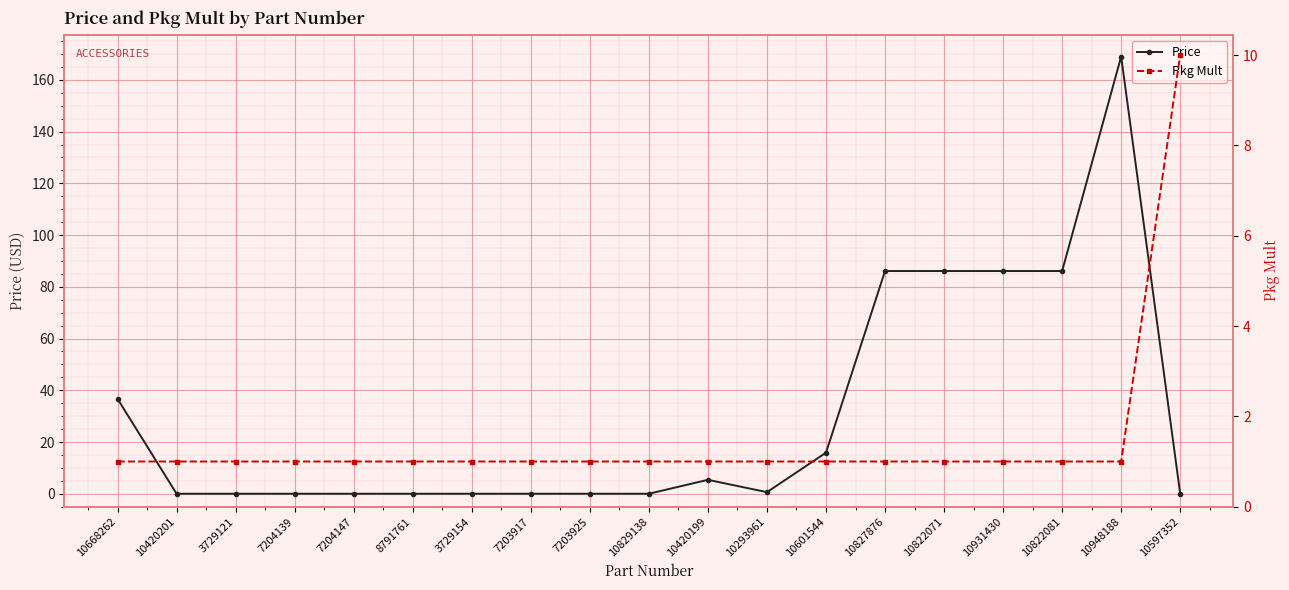

How many interior local valleys does the Price series have?

1